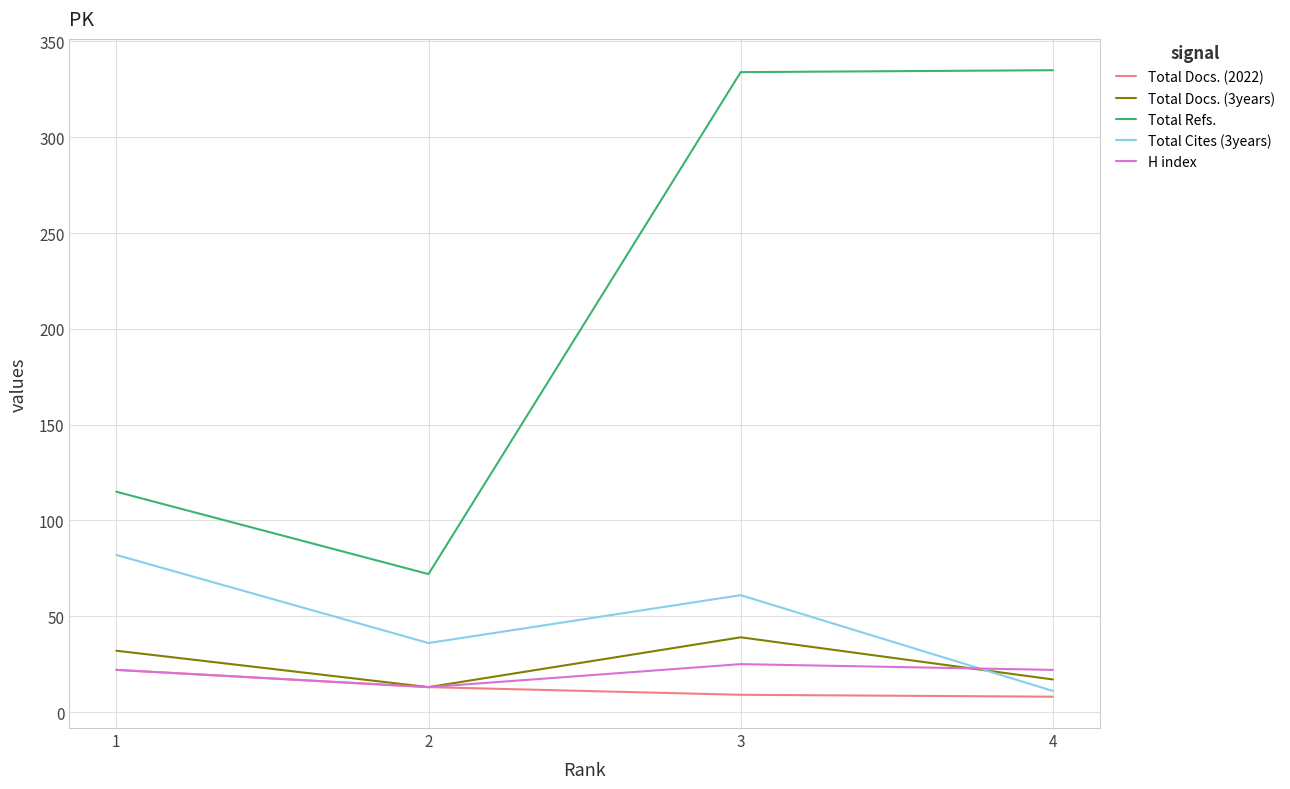

What is the difference between the highest and lowest values at 1?

93